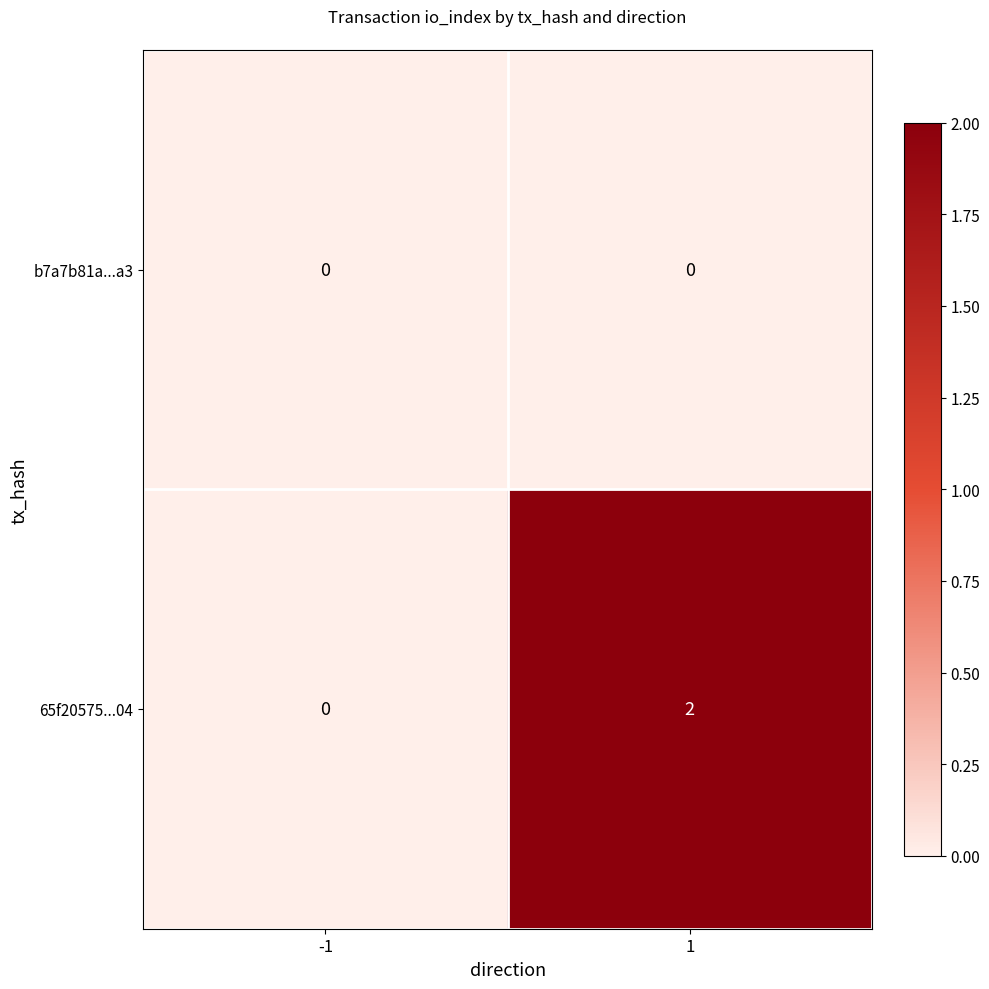

Reading left to right, what are all the values shown in this chart?

b7a7b81a...a3: 0	0
65f20575...04: 0	2